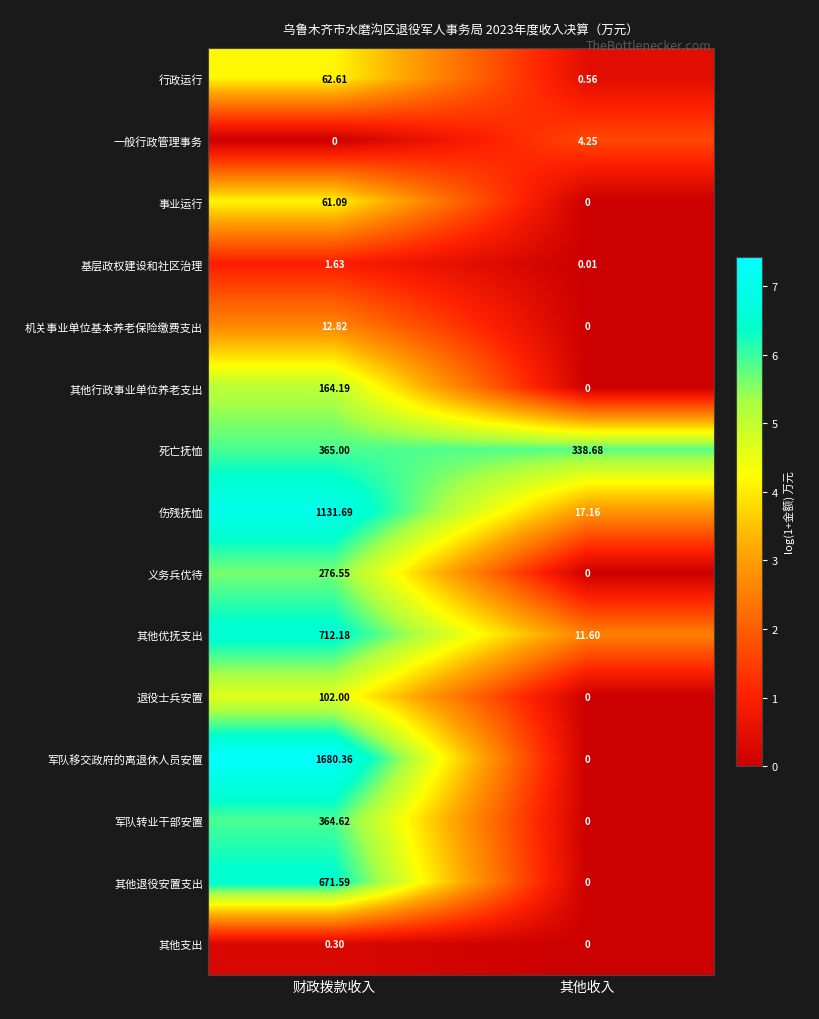

At 财政拨款收入, list the series in order from smallest to largest.

一般行政管理事务, 其他支出, 基层政权建设和社区治理, 机关事业单位基本养老保险缴费支出, 事业运行, 行政运行, 退役士兵安置, 其他行政事业单位养老支出, 义务兵优待, 军队转业干部安置, 死亡抚恤, 其他退役安置支出, 其他优抚支出, 伤残抚恤, 军队移交政府的离退休人员安置